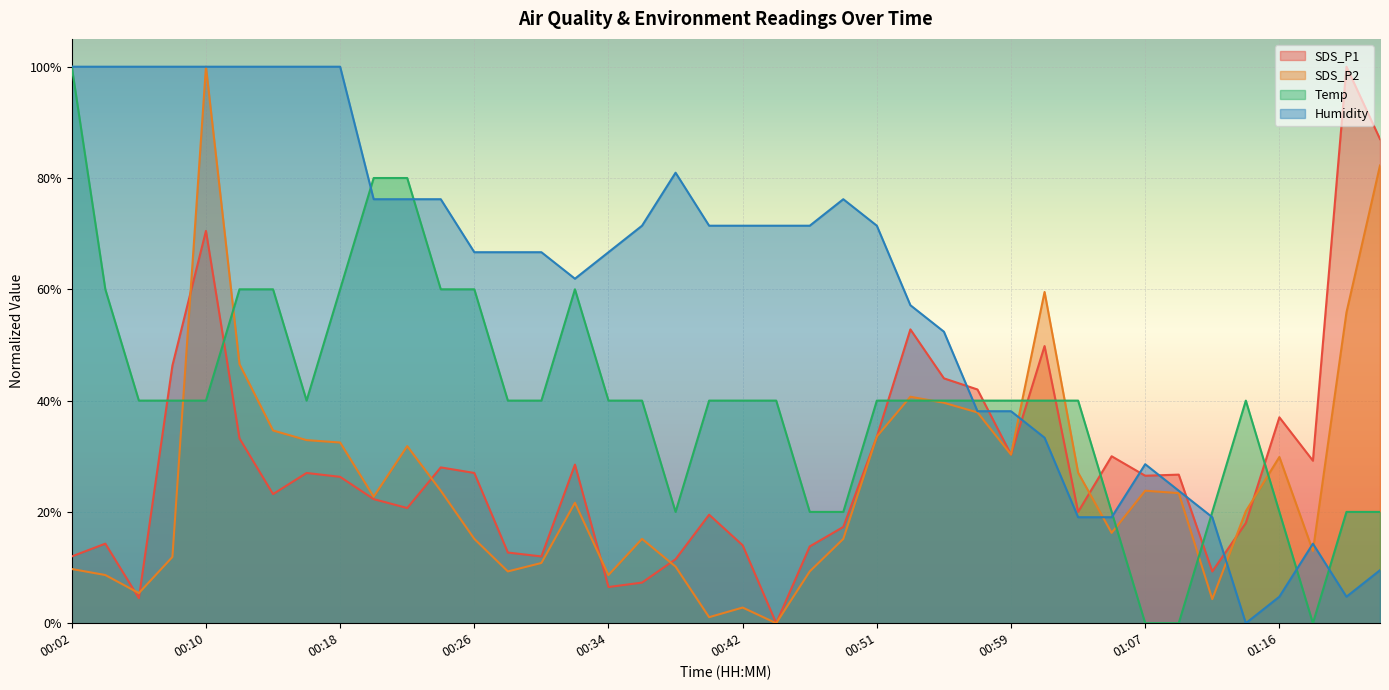

At which category is the sum across all series the highest?

00:10